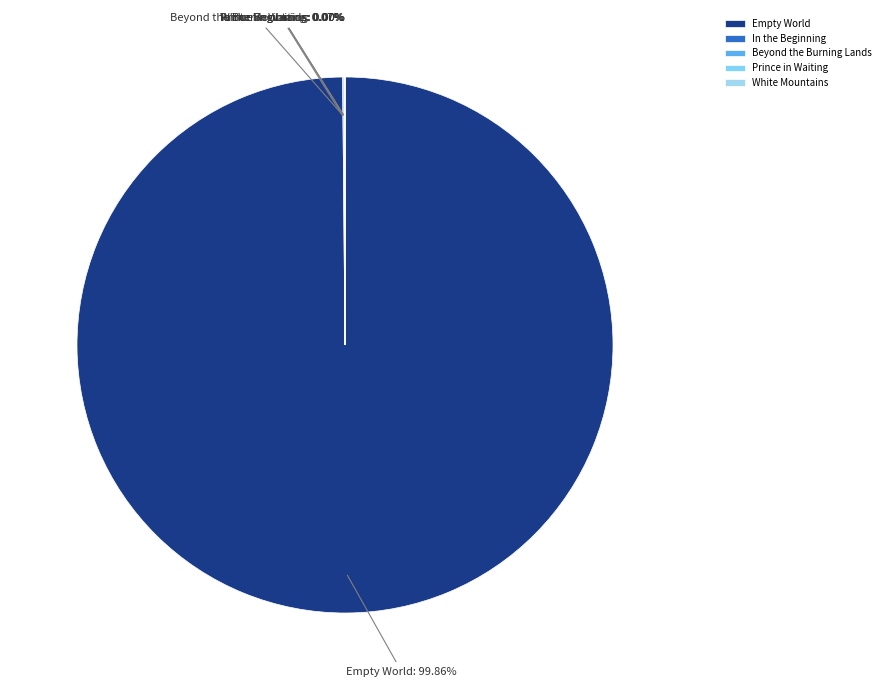

Is it true that Empty World is 86% of the pie?

False